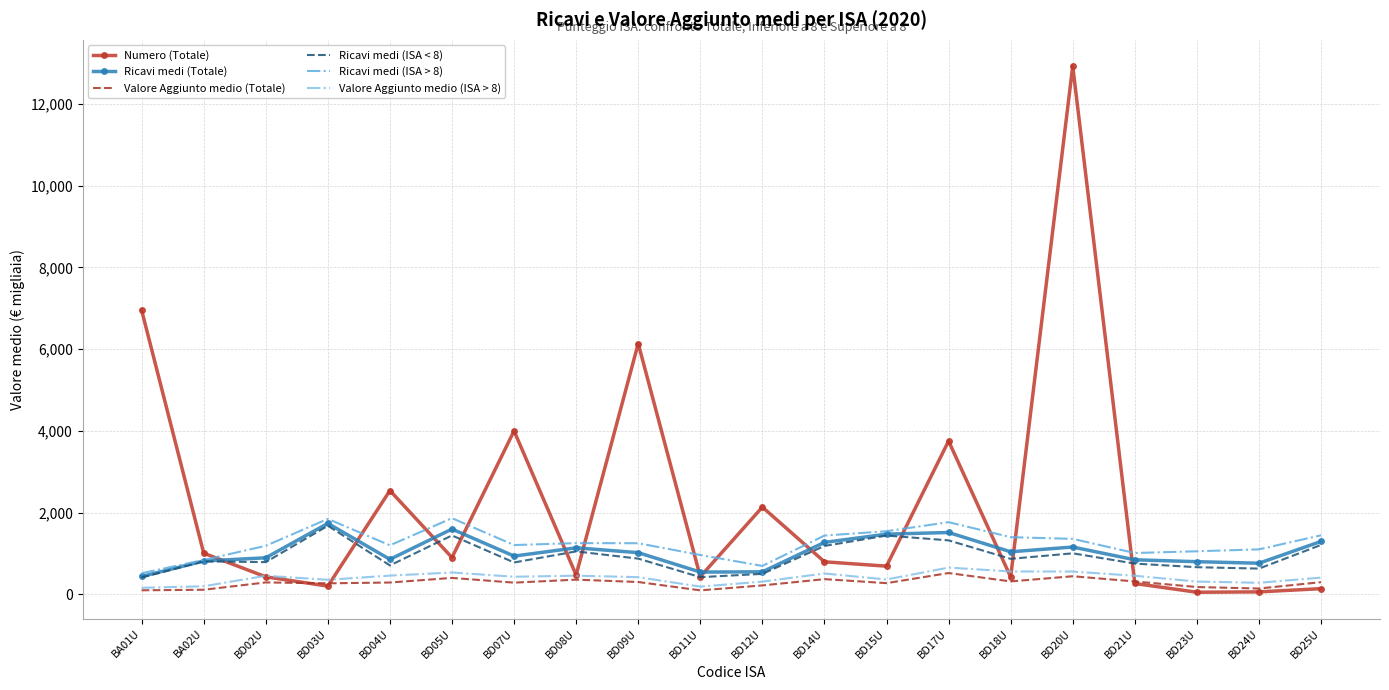

What is the maximum value shown in the chart?

12925.0